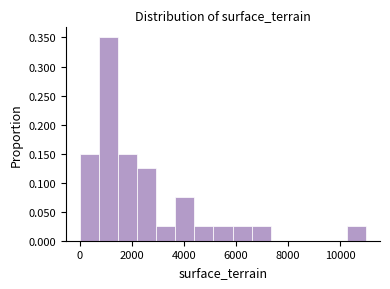

Around what value on the x-axis is the tallest bar? Give the approximate position of its centre, as read against the axis.

1200